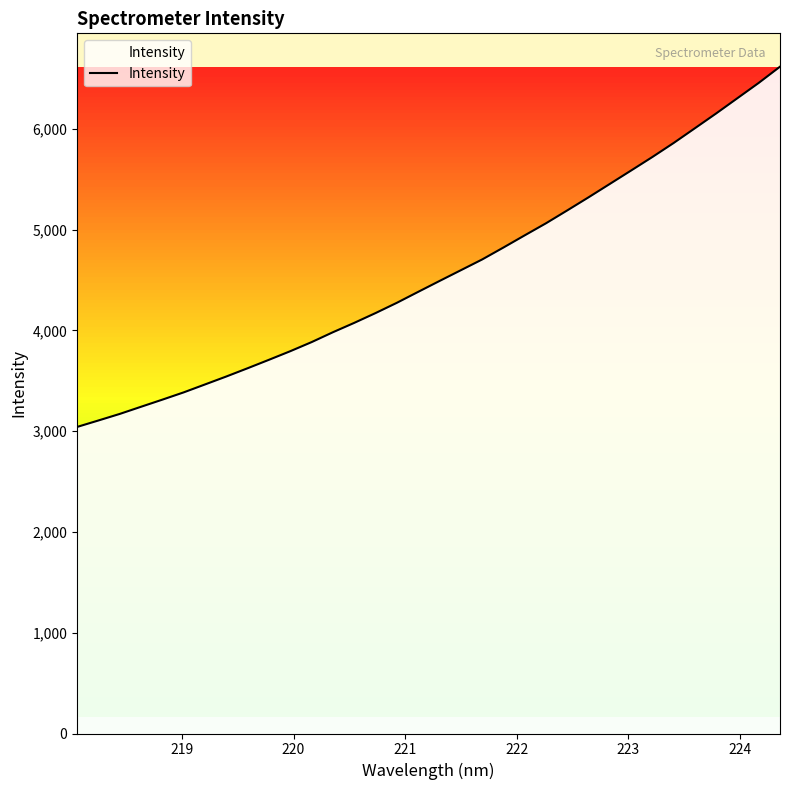

What is the maximum value shown in the chart?

6616.6